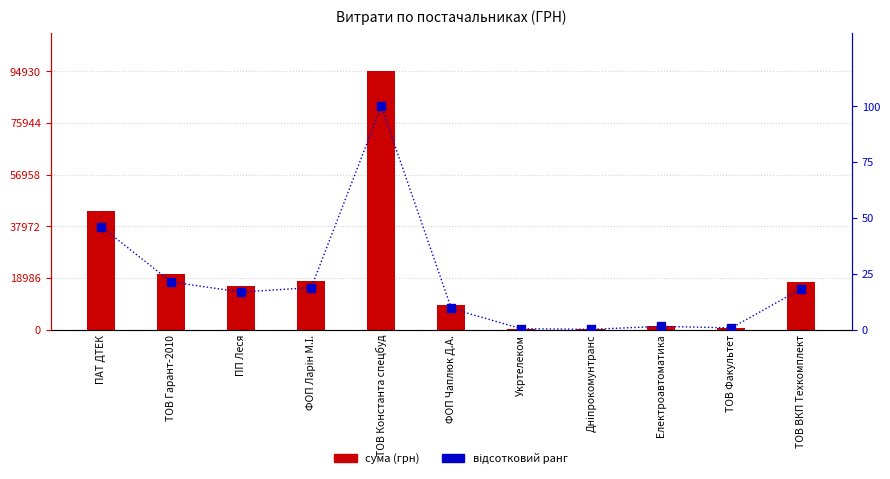

Which series has the widest spread of Y values?

сума (грн)